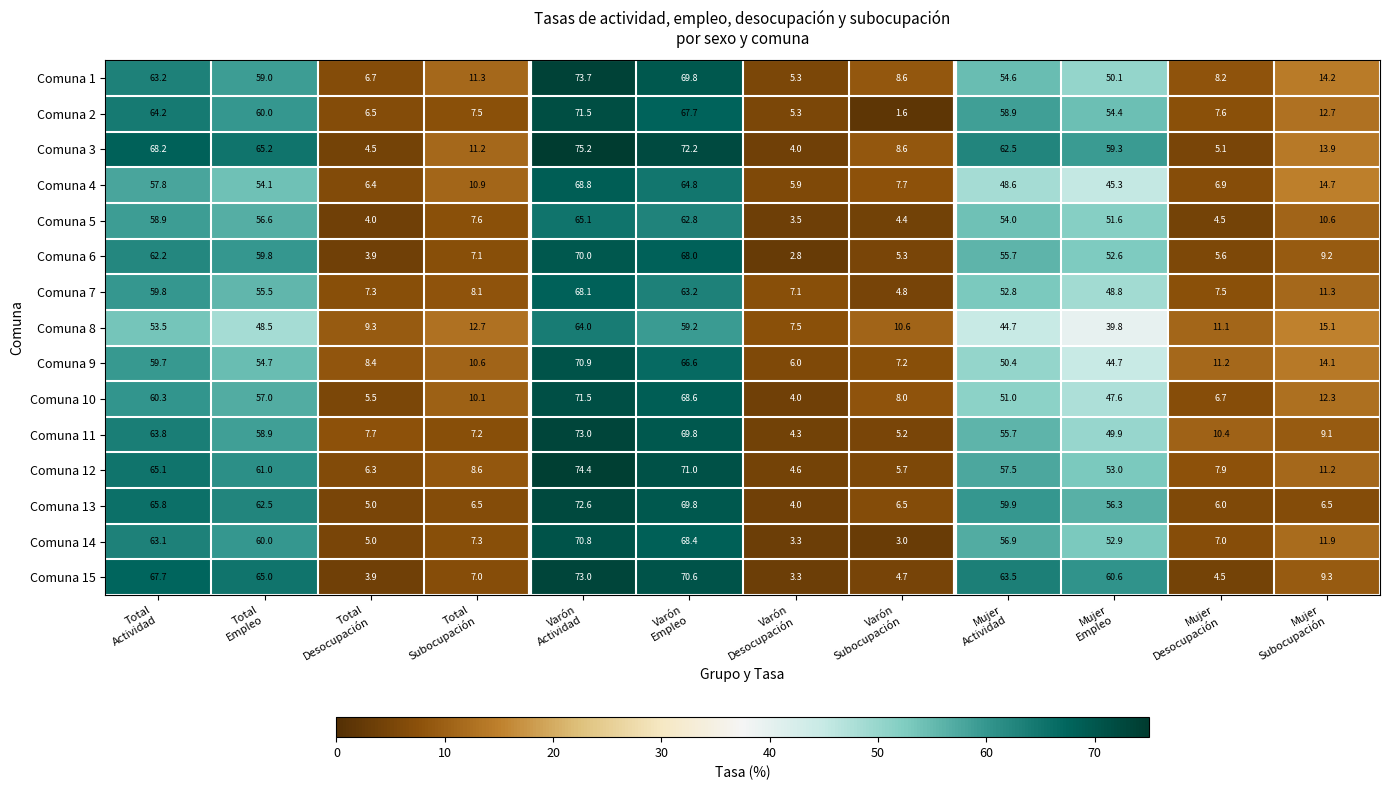

Which series has the widest spread of values?

Comuna 3